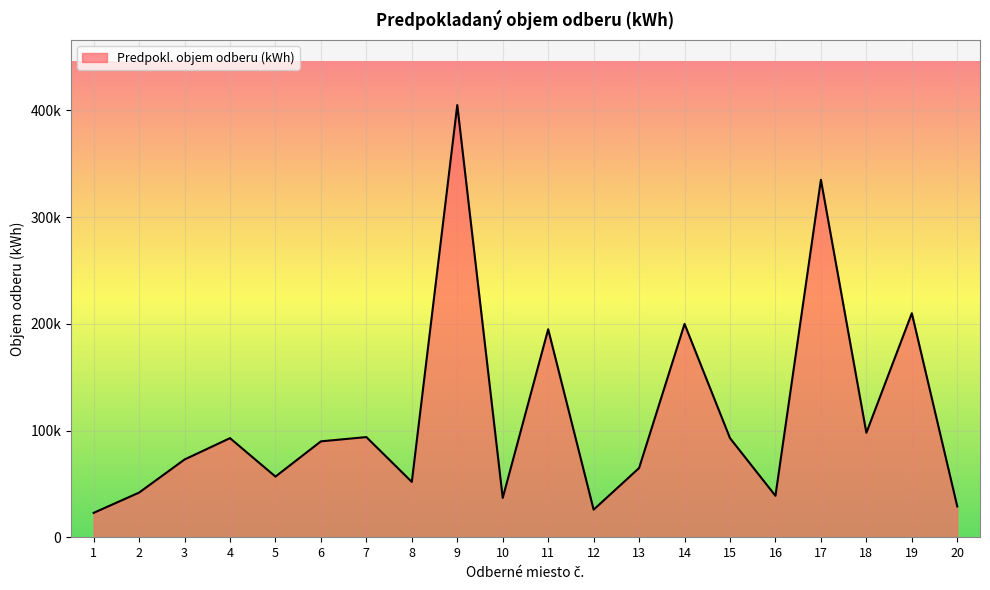

Does the chart display data point markers on the line(s)?

No